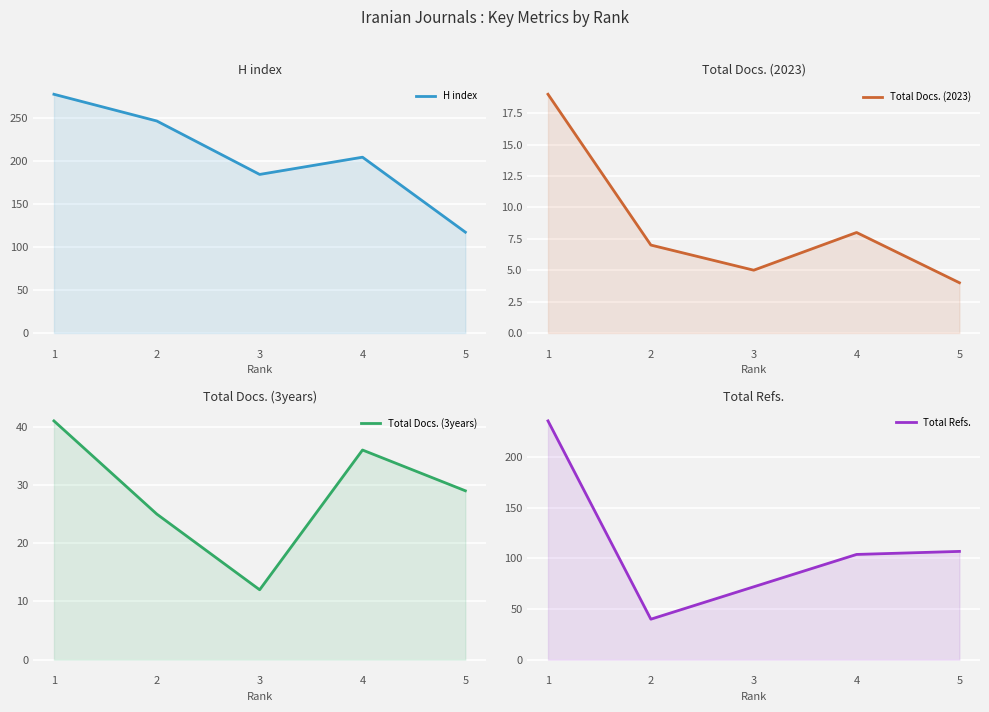

Between 2 and 4, which is larger?

2